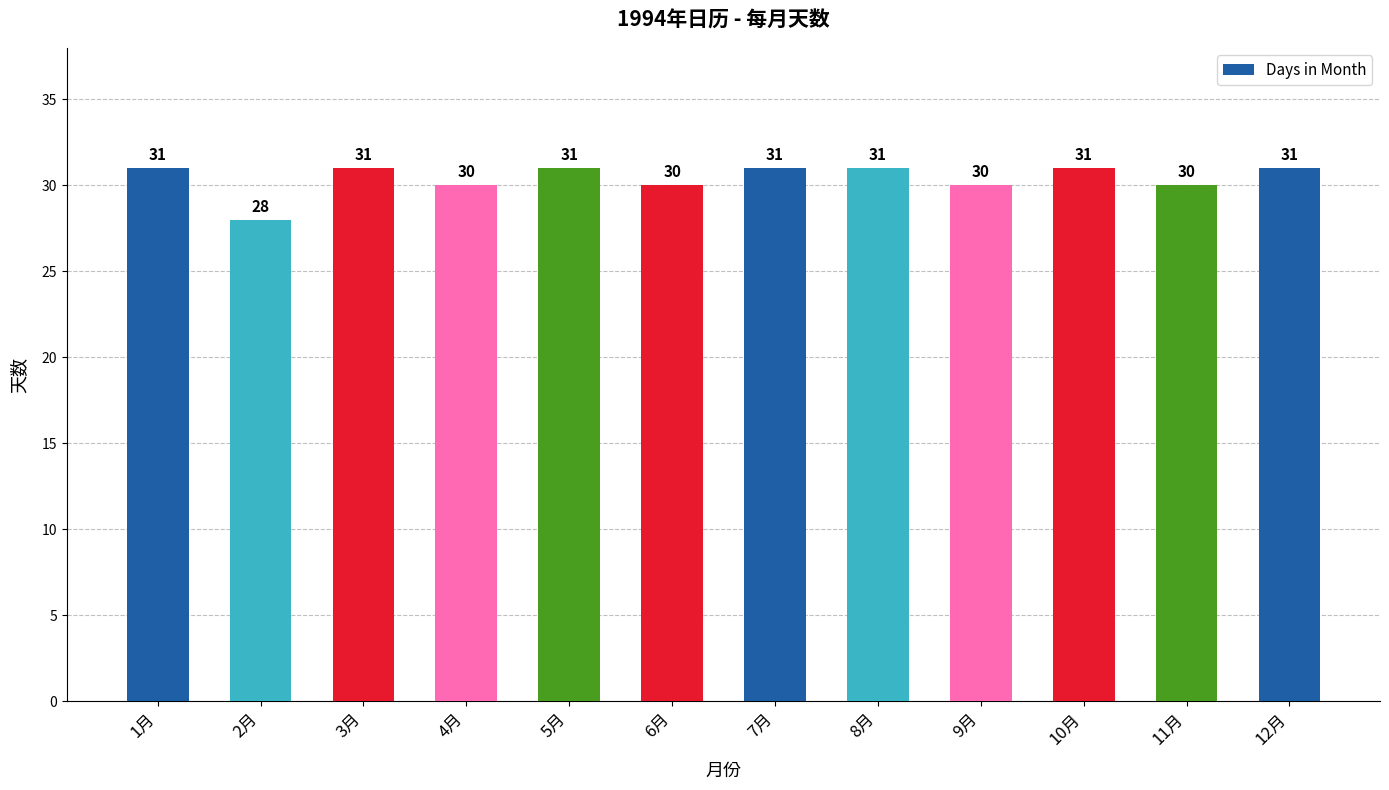

Which label corresponds to the smallest value in the chart?

2月